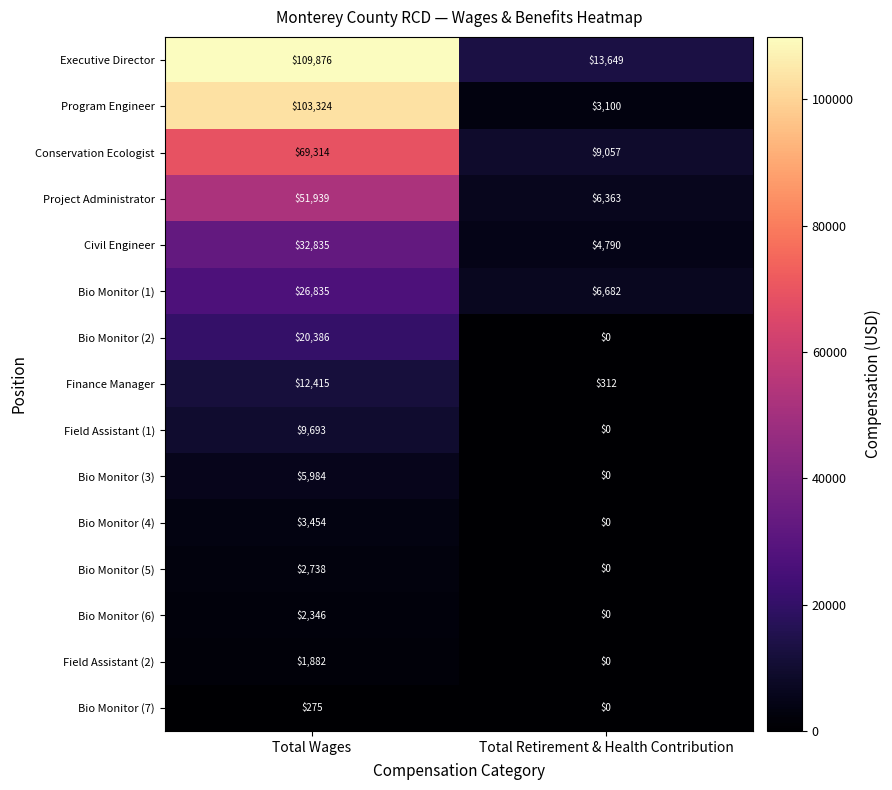

Which category has the lowest value across all series?

Total Retirement & Health Contribution